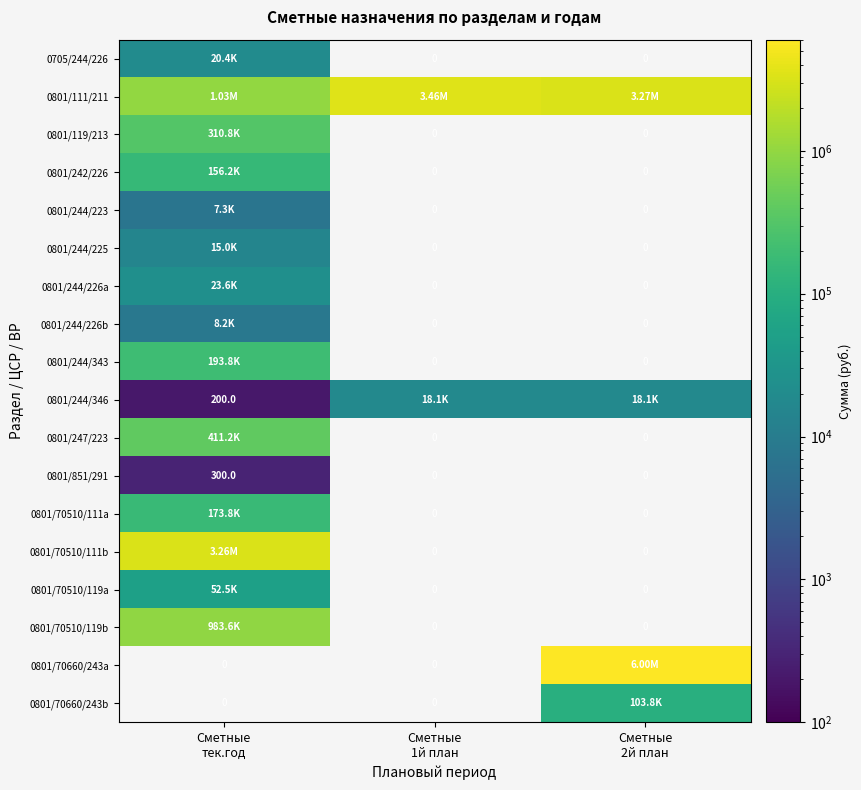

Which has a higher value, Сметные
2й план or Сметные
1й план?

Сметные
1й план